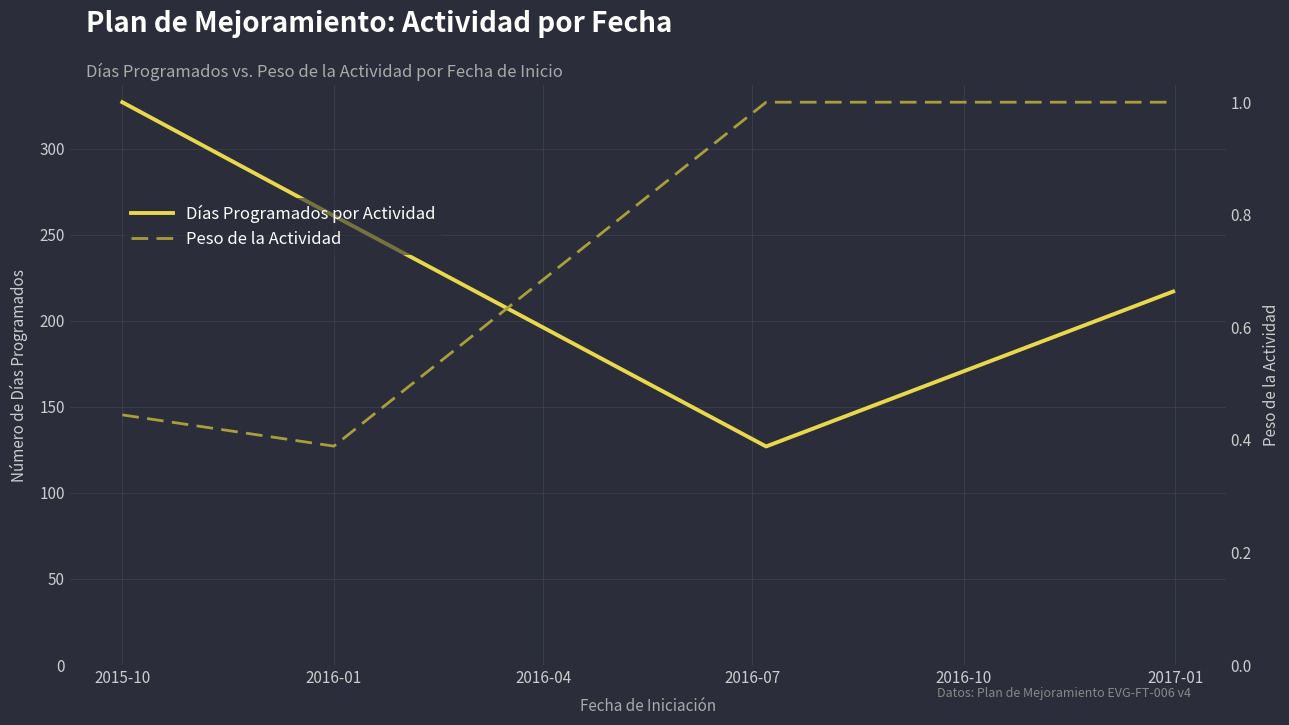

True or false: Peso de la Actividad and Días Programados por Actividad intersect in this chart.

False